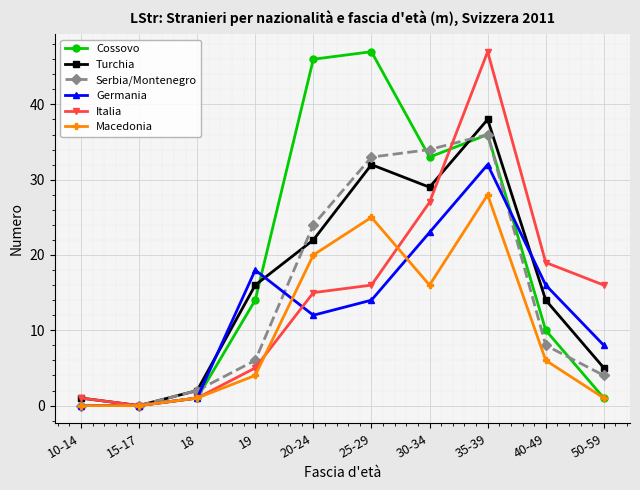

What is the greatest value displayed?

47